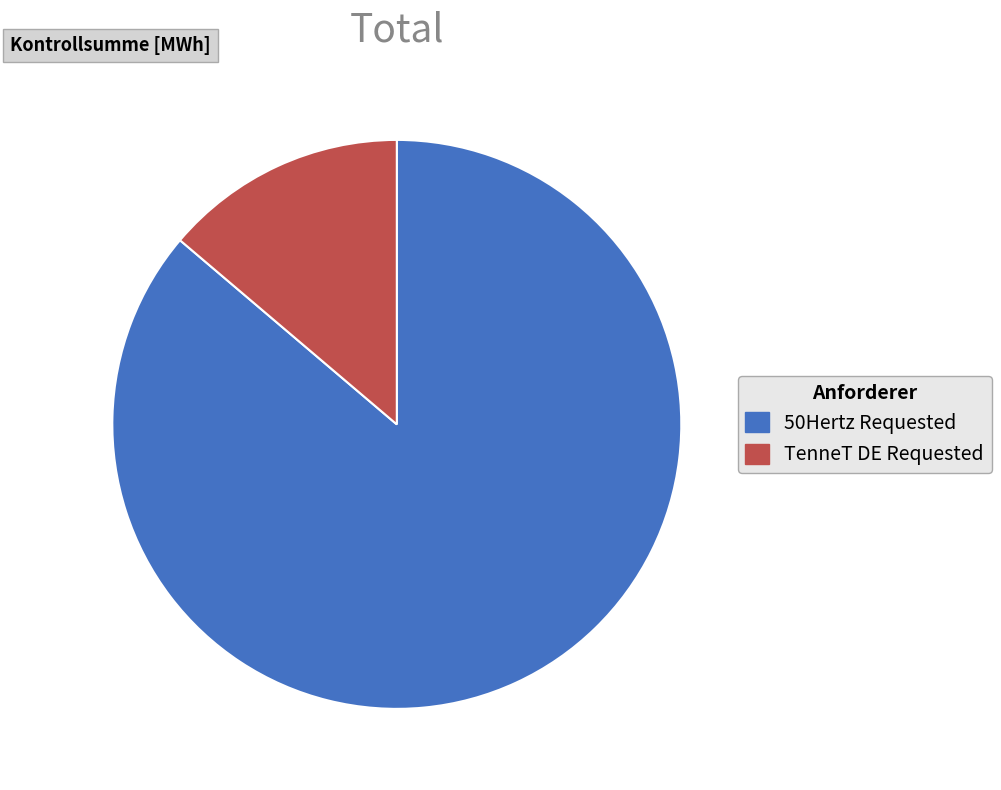

Is there any slice that represents more than half of the pie?

Yes